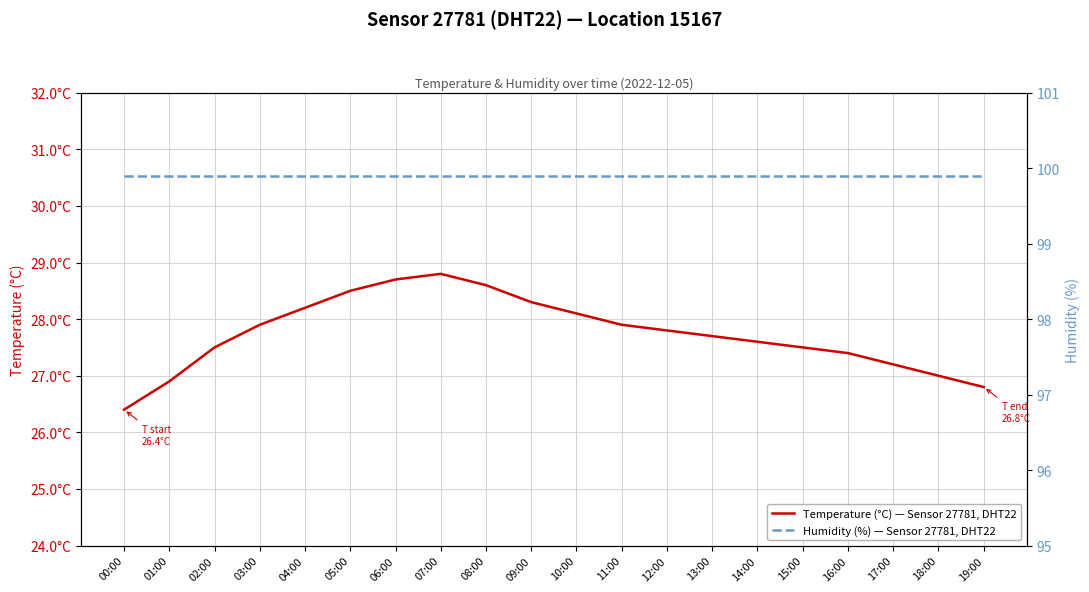

Rank the series by their maximum value, from lowest to highest.

Temperature (°C) — Sensor 27781, DHT22, Humidity (%) — Sensor 27781, DHT22